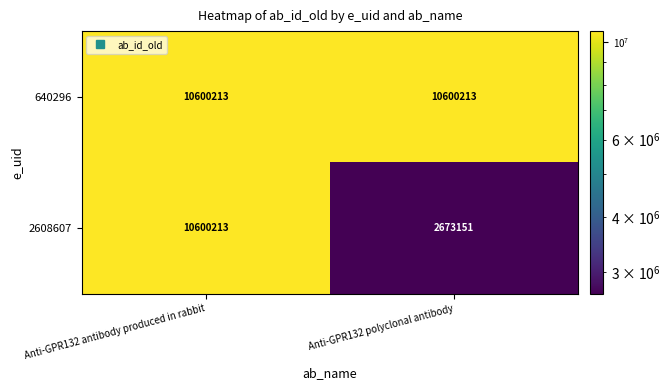

What is the average value of the 640296 series?

10600213